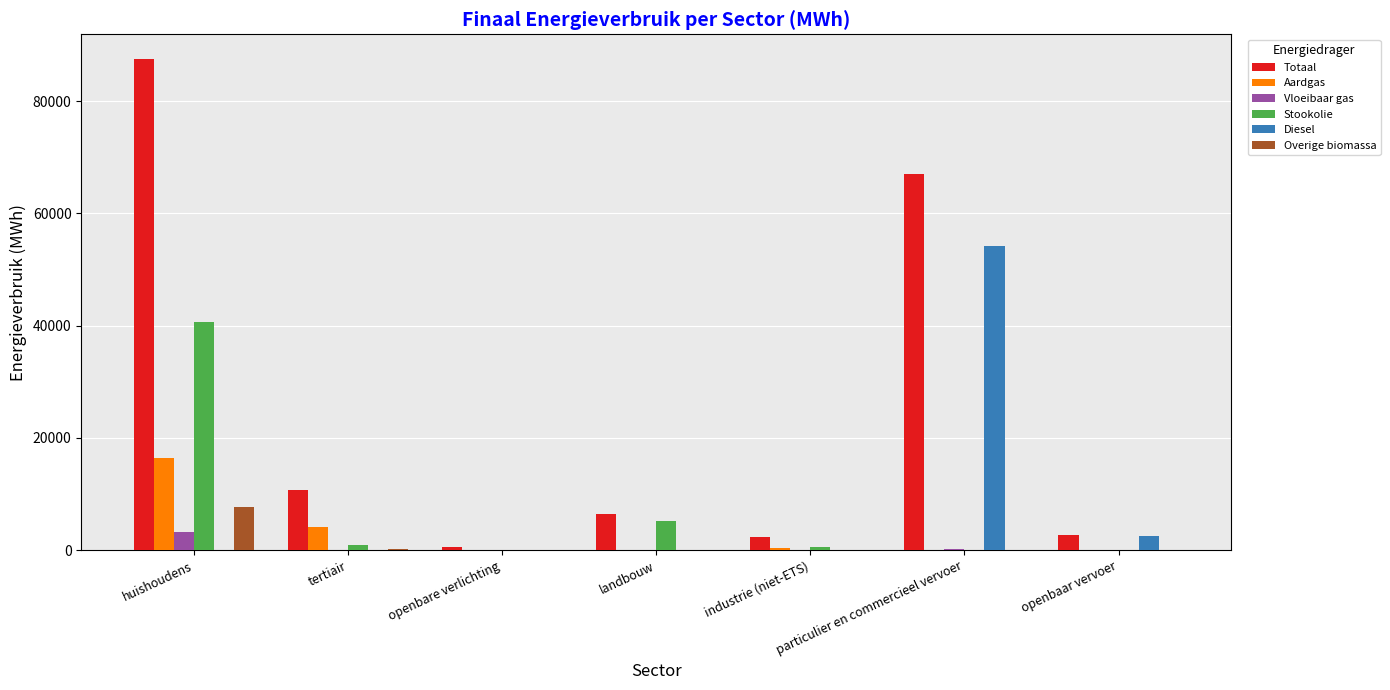

At which label does Diesel reach its peak?

particulier en commercieel vervoer